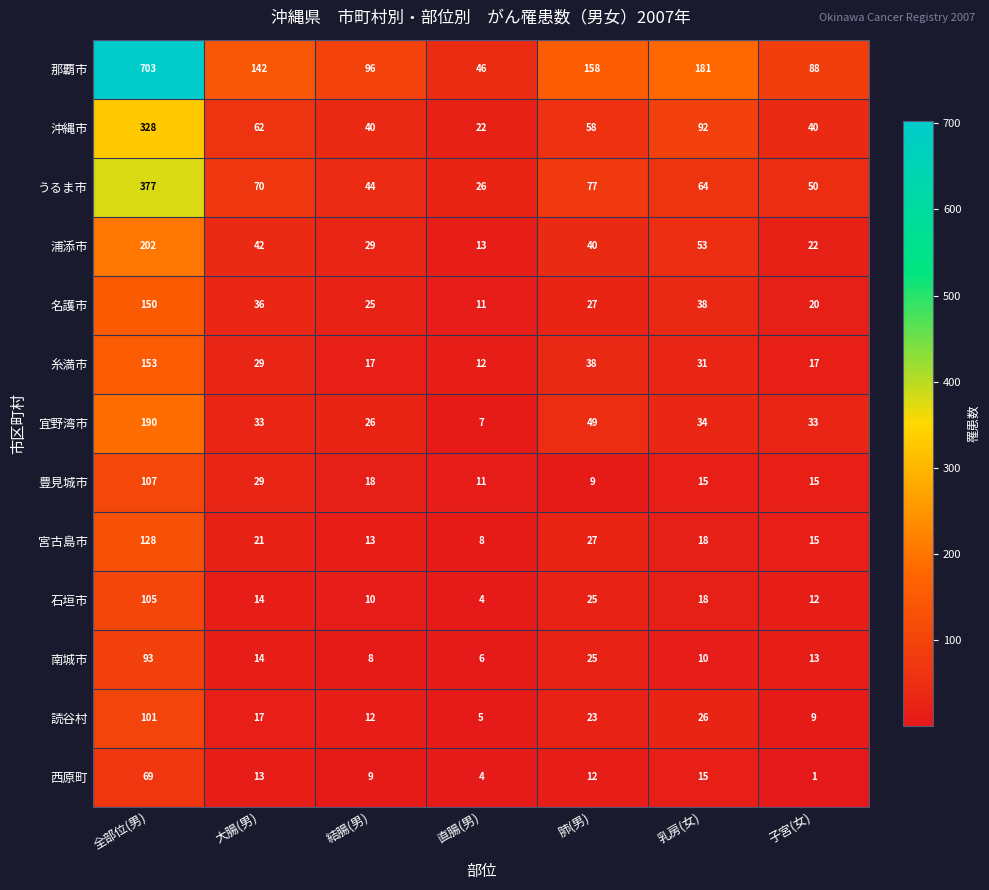

What is the sum of all 読谷村 values?

193